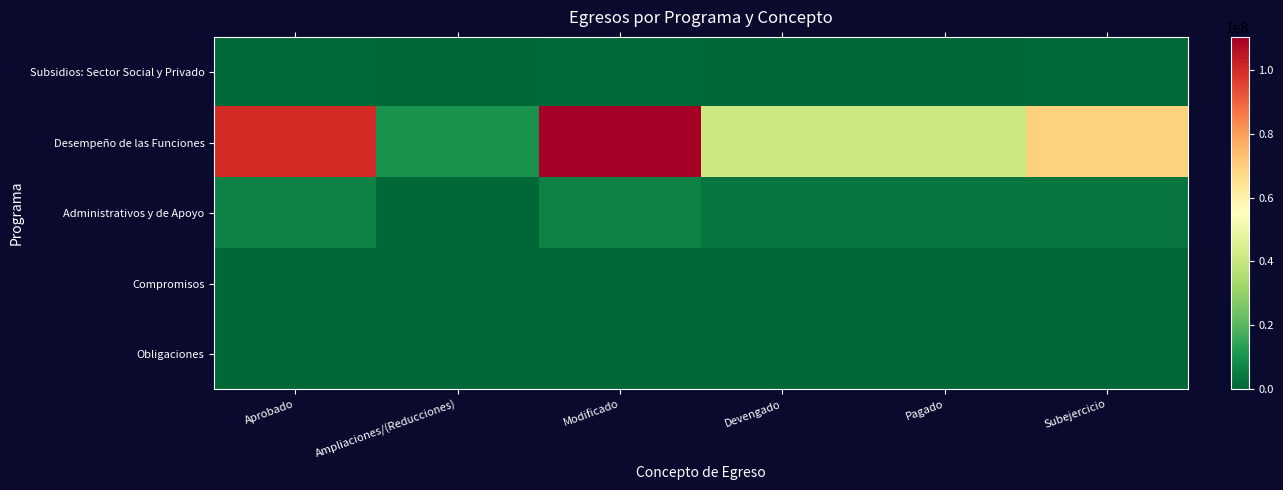

Reading left to right, transcribe all the data shown in this chart.

Subsidios: Sector Social y Privado: Aprobado=848637.5	Ampliaciones/(Reducciones)=0.0	Modificado=848637.5	Devengado=83288.6	Pagado=83288.6	Subejercicio=765348.9
Desempeño de las Funciones: Aprobado=100241006.7	Ampliaciones/(Reducciones)=10049043.9	Modificado=110290050.6	Devengado=41315998.3	Pagado=41315998.3	Subejercicio=68974052.3
Administrativos y de Apoyo: Aprobado=6217906.8	Ampliaciones/(Reducciones)=23745.0	Modificado=6241651.8	Devengado=3218954.0	Pagado=3218954.0	Subejercicio=3022697.8
Compromisos: Aprobado=0.0	Ampliaciones/(Reducciones)=0.0	Modificado=0.0	Devengado=0.0	Pagado=0.0	Subejercicio=0.0
Obligaciones: Aprobado=0.0	Ampliaciones/(Reducciones)=0.0	Modificado=0.0	Devengado=0.0	Pagado=0.0	Subejercicio=0.0